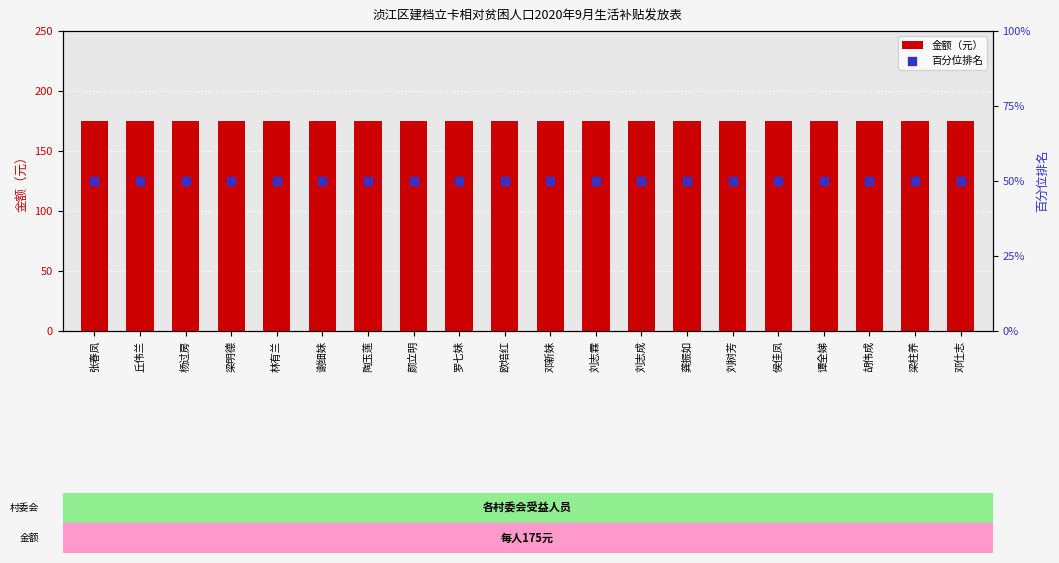

Is the value of 金额（元） at 谭全娣 greater than the value of 百分位排名 at 林有兰?

Yes